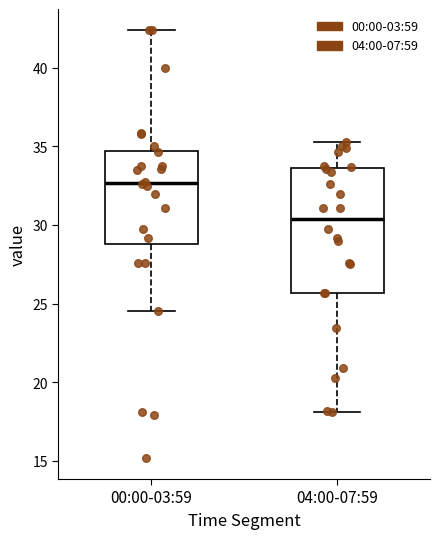

Where is the upper edge of the box for 04:00-07:59 on the y-axis? The values are not printed on the chart, so give them approximately, as read against the axis.

33.5